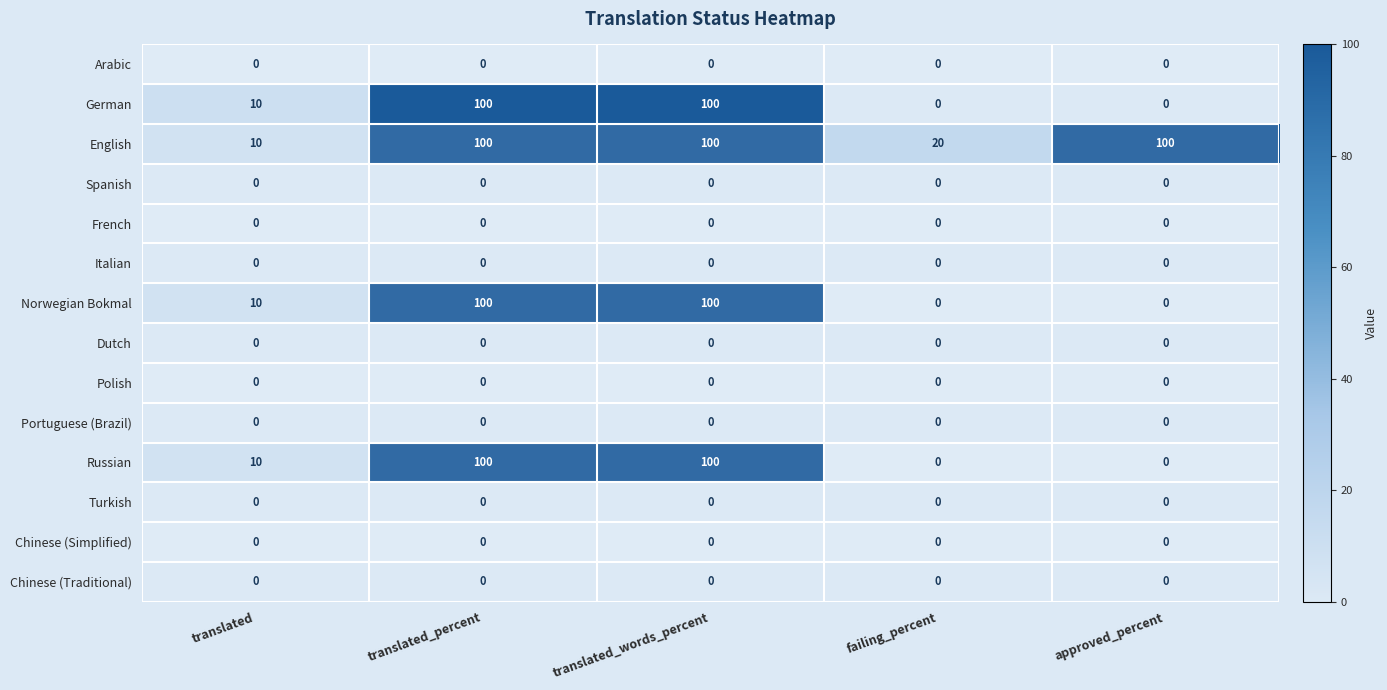

What is the maximum value for Russian?

100